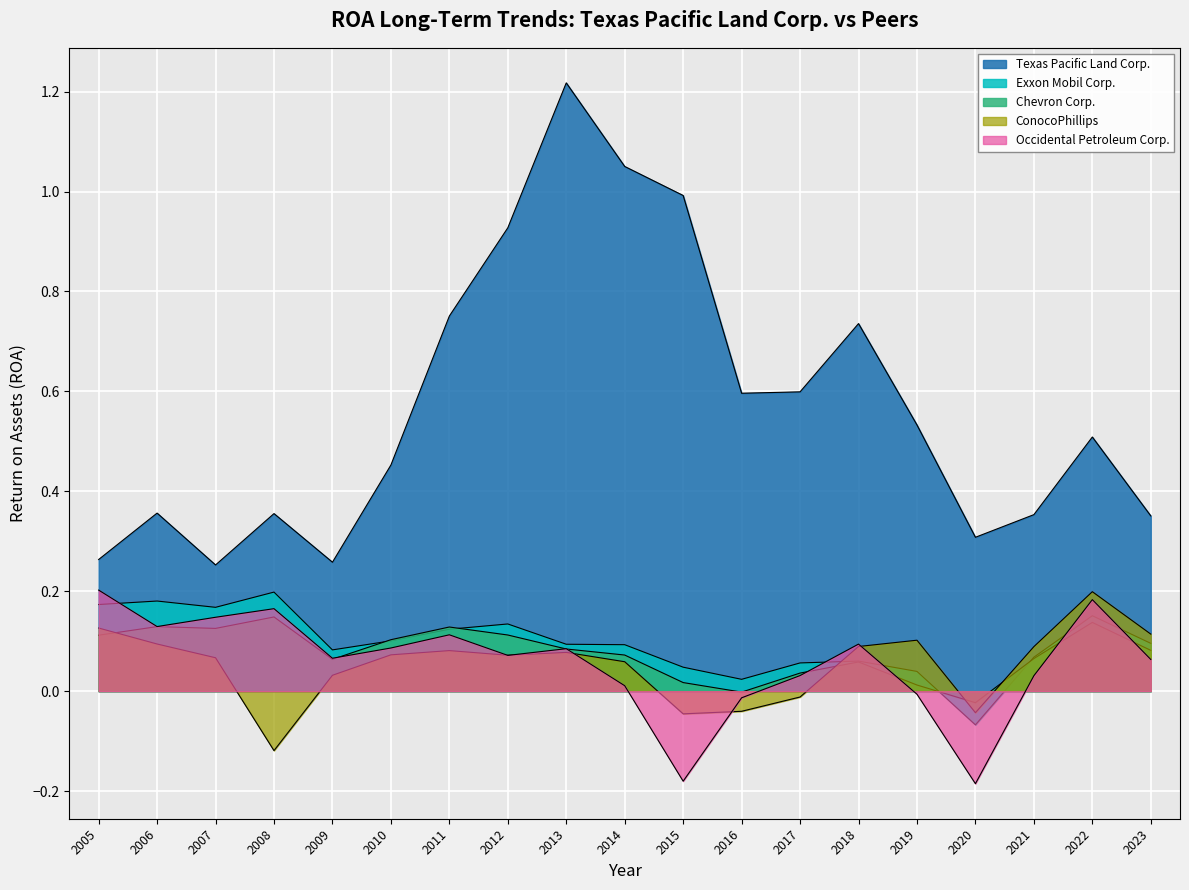

Reading left to right, extract all data points from this chart.

Texas Pacific Land Corp.: 2005=0.3	2006=0.4	2007=0.3	2008=0.4	2009=0.3	2010=0.5	2011=0.8	2012=0.9	2013=1.2	2014=1.1	2015=1.0	2016=0.6	2017=0.6	2018=0.7	2019=0.5	2020=0.3	2021=0.4	2022=0.5	2023=0.4
Exxon Mobil Corp.: 2005=0.2	2006=0.2	2007=0.2	2008=0.2	2009=0.1	2010=0.1	2011=0.1	2012=0.1	2013=0.1	2014=0.1	2015=0.0	2016=0.0	2017=0.1	2018=0.1	2019=0.0	2020=-0.1	2021=0.1	2022=0.2	2023=0.1
Chevron Corp.: 2005=0.1	2006=0.1	2007=0.1	2008=0.1	2009=0.1	2010=0.1	2011=0.1	2012=0.1	2013=0.1	2014=0.1	2015=0.0	2016=-0.0	2017=0.0	2018=0.1	2019=0.0	2020=-0.0	2021=0.1	2022=0.1	2023=0.1
ConocoPhillips: 2005=0.1	2006=0.1	2007=0.1	2008=-0.1	2009=0.0	2010=0.1	2011=0.1	2012=0.1	2013=0.1	2014=0.1	2015=-0.0	2016=-0.0	2017=-0.0	2018=0.1	2019=0.1	2020=-0.0	2021=0.1	2022=0.2	2023=0.1
Occidental Petroleum Corp.: 2005=0.2	2006=0.1	2007=0.1	2008=0.2	2009=0.1	2010=0.1	2011=0.1	2012=0.1	2013=0.1	2014=0.0	2015=-0.2	2016=-0.0	2017=0.0	2018=0.1	2019=-0.0	2020=-0.2	2021=0.0	2022=0.2	2023=0.1